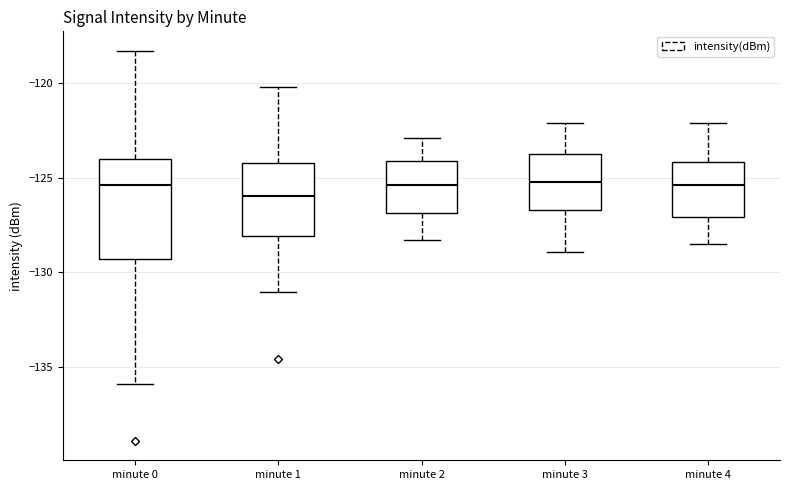

Reading left to right, read every box against the y-axis: the position of its median line, the range the box covers, and the ends of its whiskers. The values are not printed on the chart, so give them approximately, as read against the axis.

minute 0: median -125.5, box -129.5 to -124.0, whiskers -136.0 to -118.5
minute 1: median -126.0, box -128.0 to -124.0, whiskers -131.0 to -120.0
minute 2: median -125.5, box -127.0 to -124.0, whiskers -128.5 to -123.0
minute 3: median -125.0, box -126.5 to -123.5, whiskers -129.0 to -122.0
minute 4: median -125.5, box -127.0 to -124.0, whiskers -128.5 to -122.0